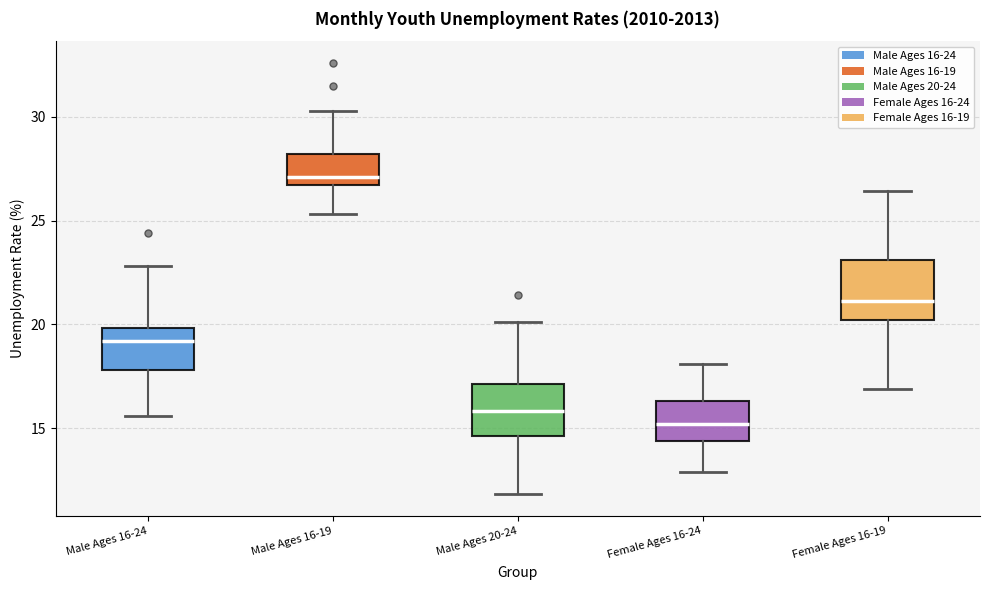

Reading left to right, read every box against the y-axis: the position of its median line, the range the box covers, and the ends of its whiskers. The values are not printed on the chart, so give them approximately, as read against the axis.

Male Ages 16-24: median 19.0, box 18.0 to 20.0, whiskers 15.5 to 23.0
Male Ages 16-19: median 27.0, box 26.5 to 28.0, whiskers 25.5 to 30.5
Male Ages 20-24: median 16.0, box 14.5 to 17.0, whiskers 12.0 to 20.0
Female Ages 16-24: median 15.0, box 14.5 to 16.5, whiskers 13.0 to 18.0
Female Ages 16-19: median 21.0, box 20.0 to 23.0, whiskers 17.0 to 26.5